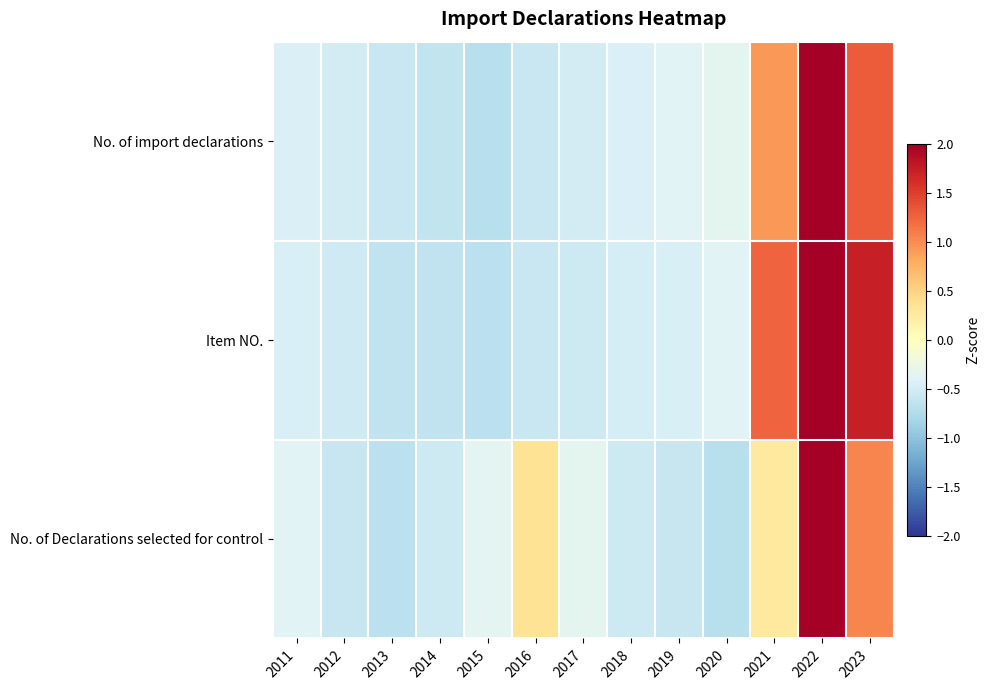

How many series are shown in this chart?

3